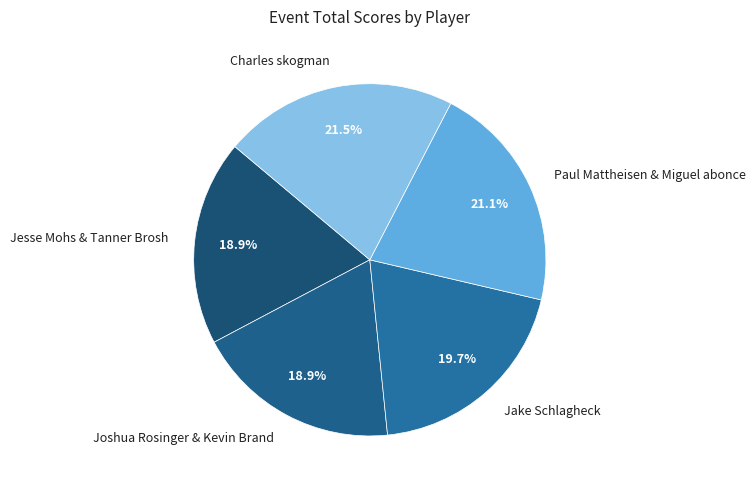

How many slices are in this pie chart?

5